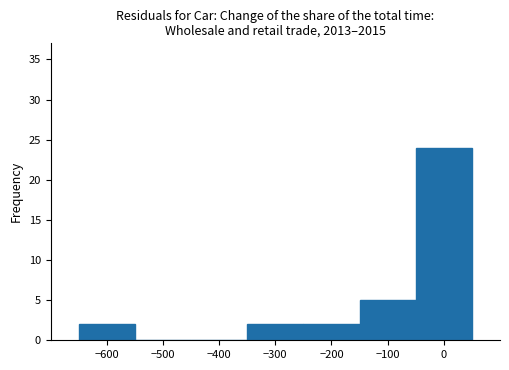

Reading left to right, transcribe this chart: for each bar, give the range it covers on the x-axis and its height. The values are not printed on the chart, so give them approximately, as read against the axis.

-650 to -550: 2
-550 to -450: 0
-450 to -350: 0
-350 to -250: 2
-250 to -150: 2
-150 to -50: 5
-50 to 50: 24